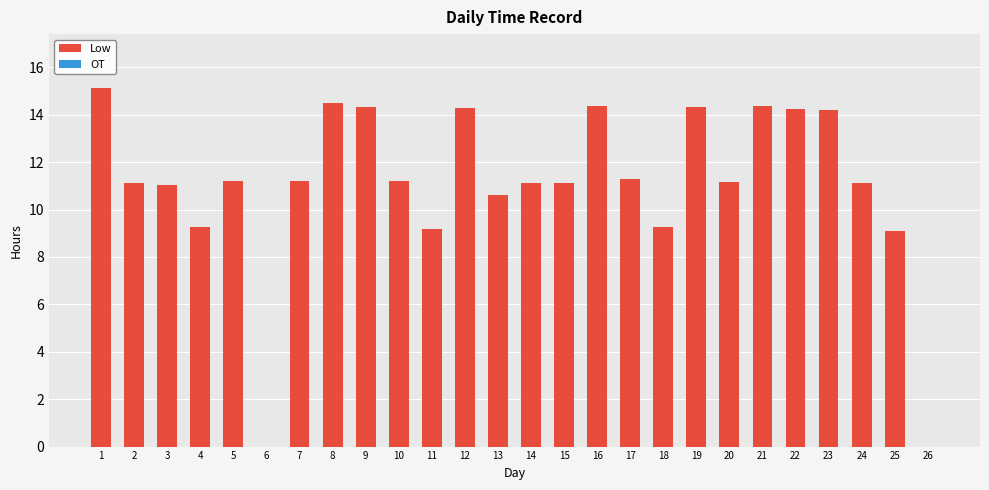

Is it true that the value at 23 is 14.2?

True